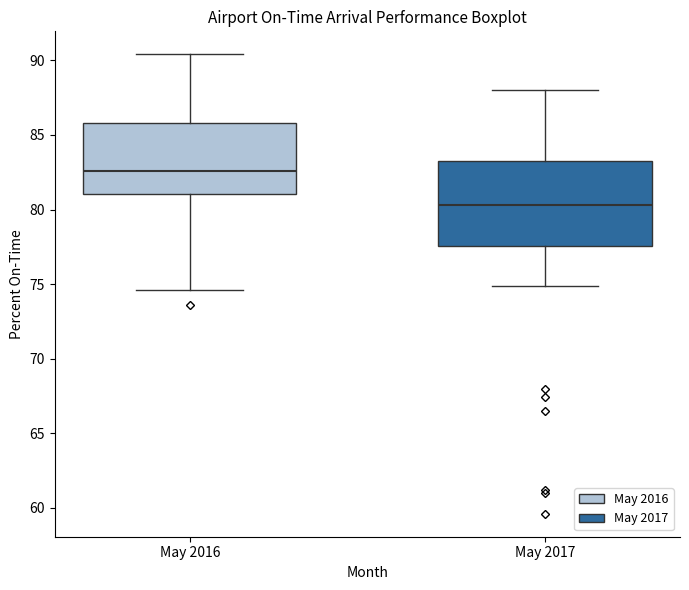

Comparing the boxes themselves (not the whiskers), which one is the tallest?

May 2017